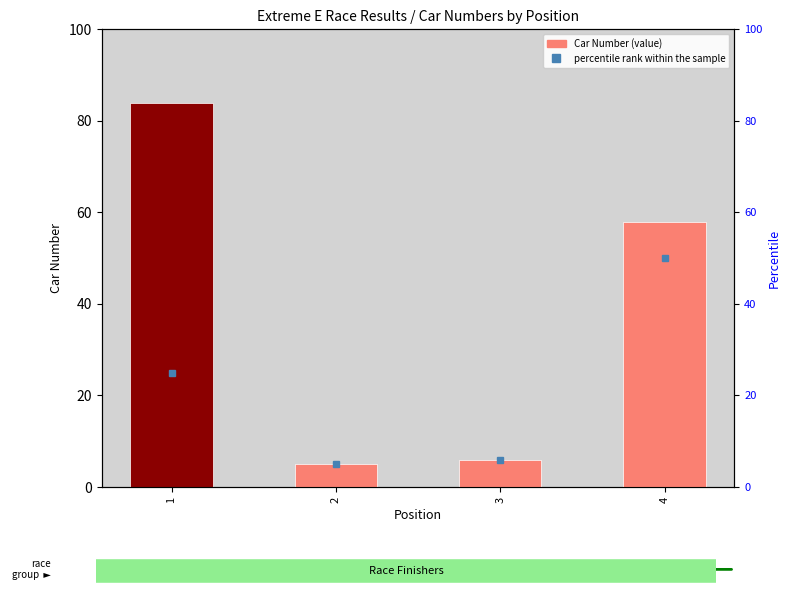

Reading left to right, what are all the values shown in this chart?

84	5	6	58